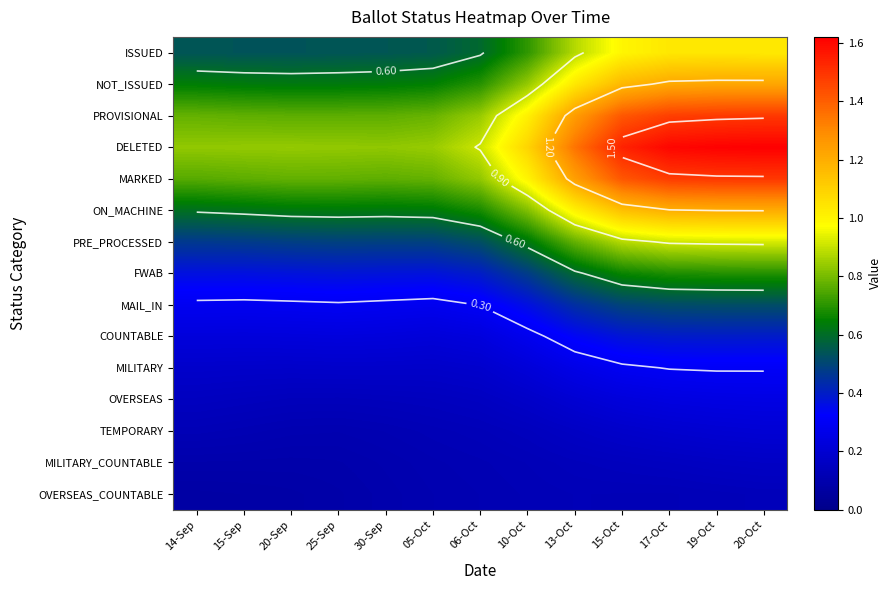

The OVERSEAS series shows 0.0 at 25-Sep. True or false?

False